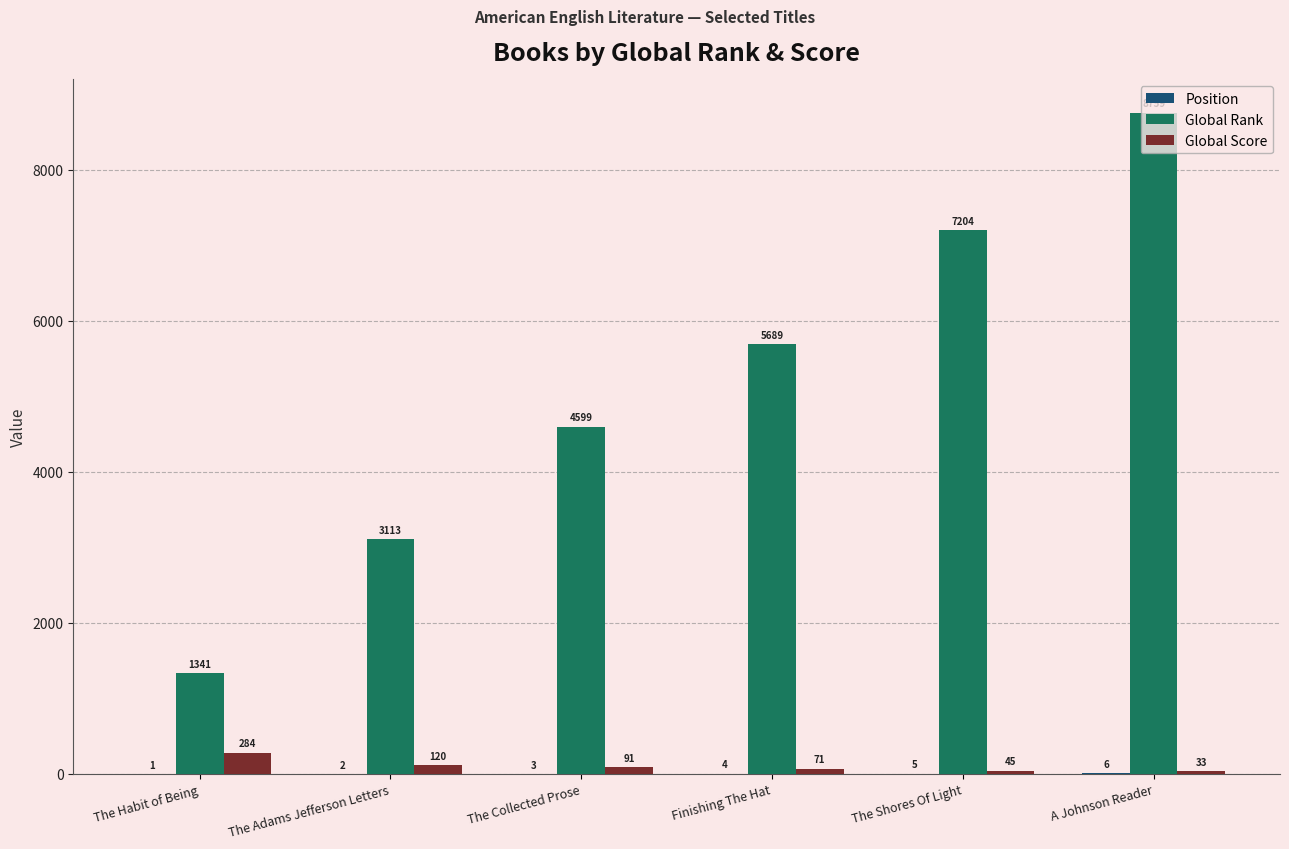

How many groups of bars are there?

6